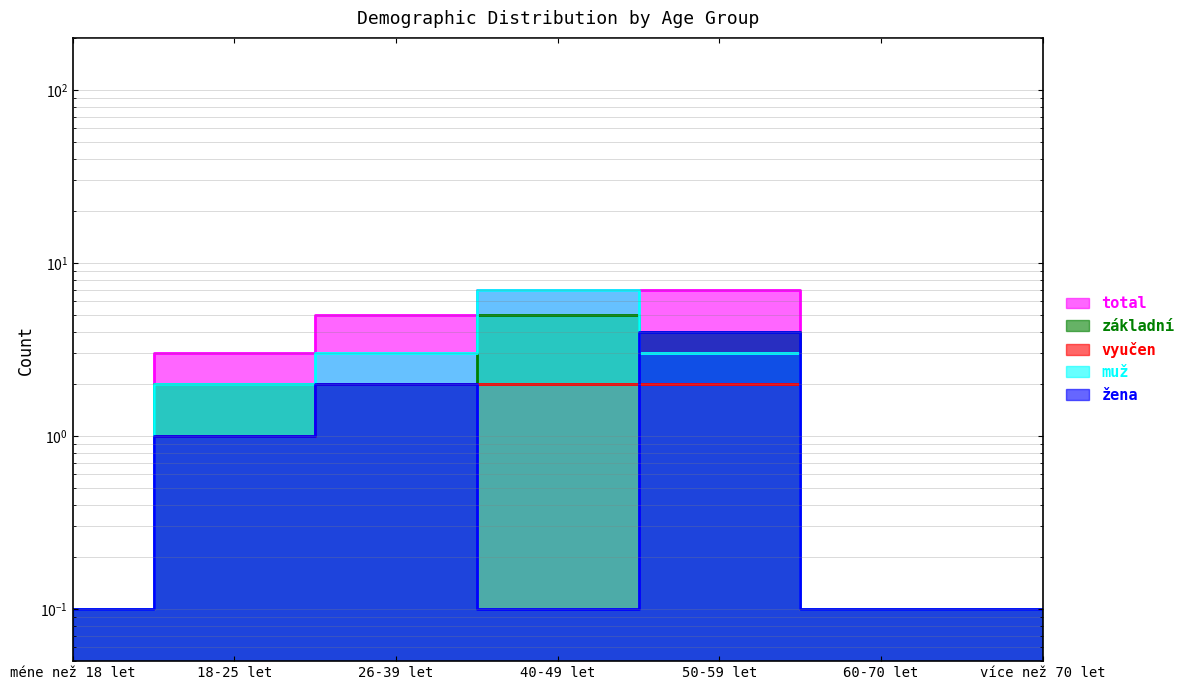

What is the value of the základní point at the 2nd from the left?

2.0